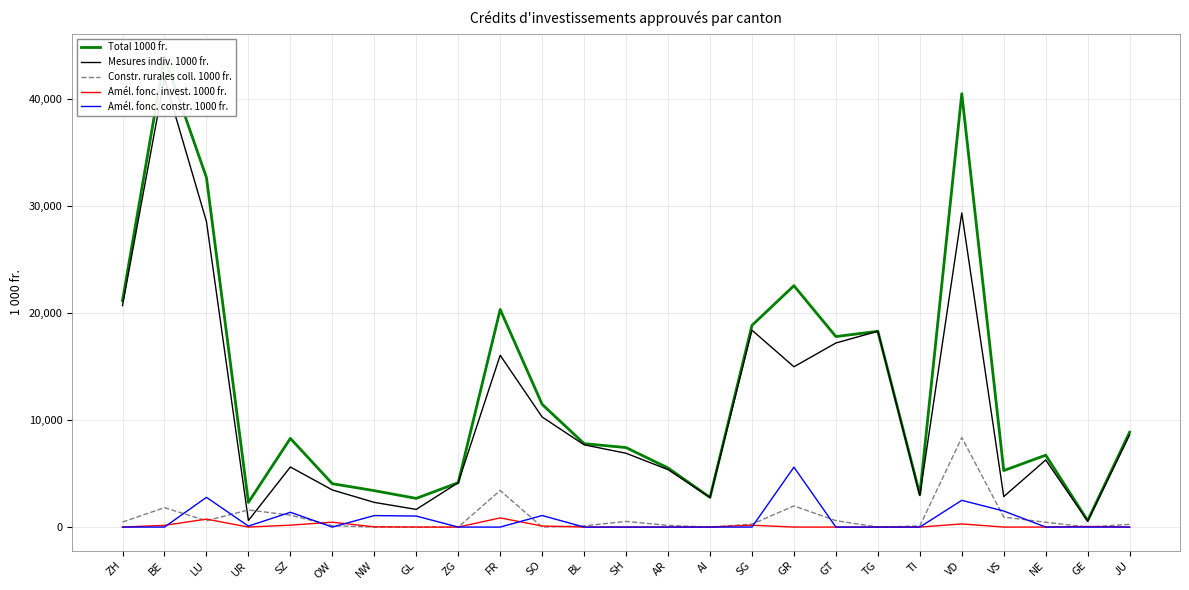

What is the difference between the Amél. fonc. invest. 1000 fr. values at OW and GE?

401.8